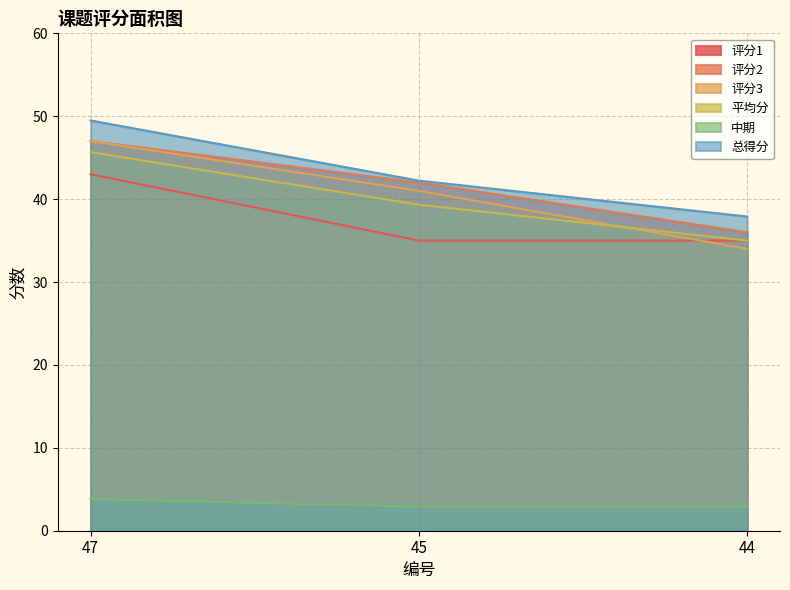

At which label does 平均分 reach its peak?

47